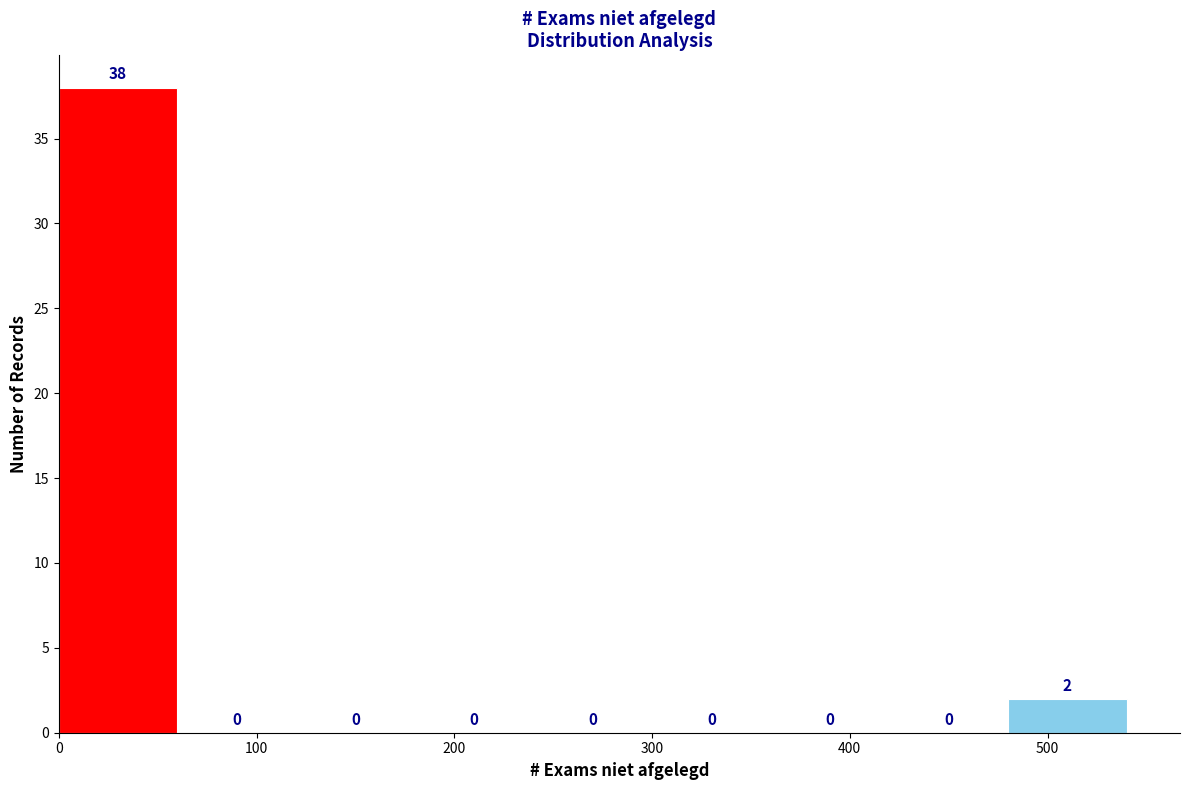

Reading left to right, transcribe this chart: for each bar, give the range it covers on the x-axis and its height.

0 to 60: 38
60 to 120: 0
120 to 180: 0
180 to 240: 0
240 to 300: 0
300 to 360: 0
360 to 420: 0
420 to 480: 0
480 to 540: 2